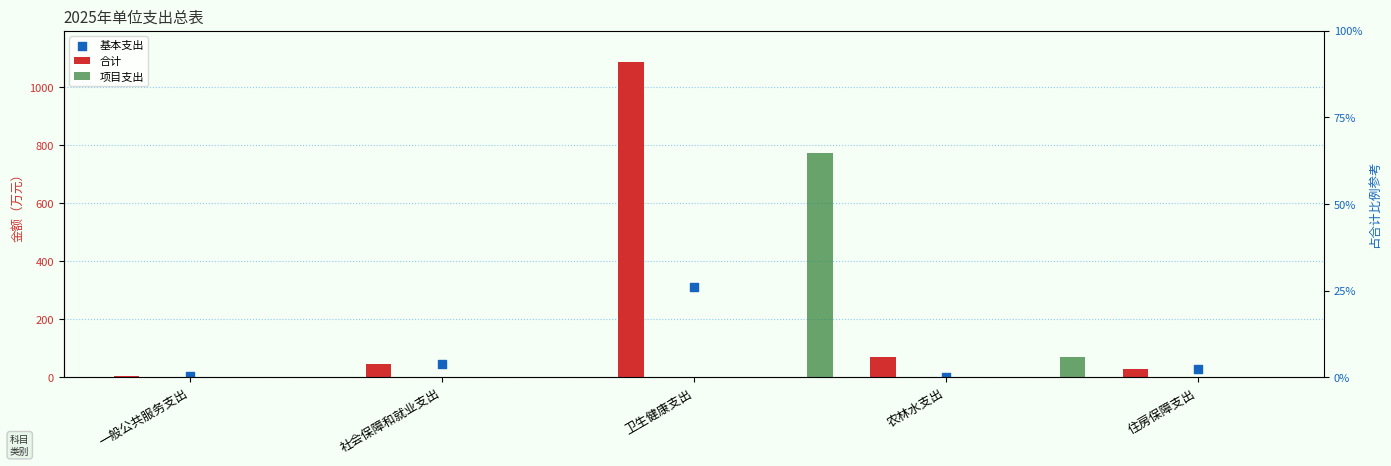

Which series reaches the maximum Y coordinate?

合计